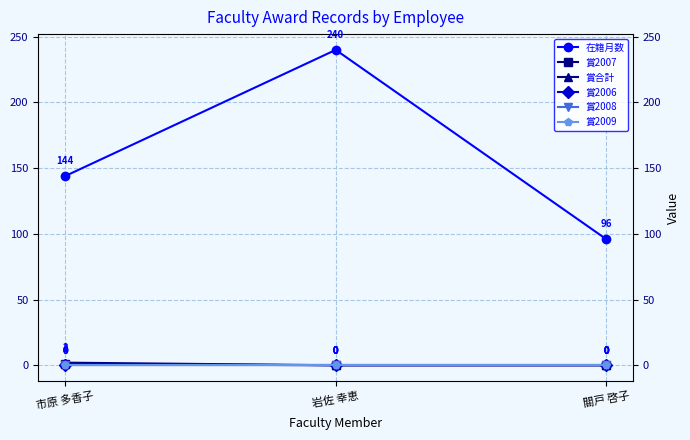

Does the chart have visible grid lines?

Yes